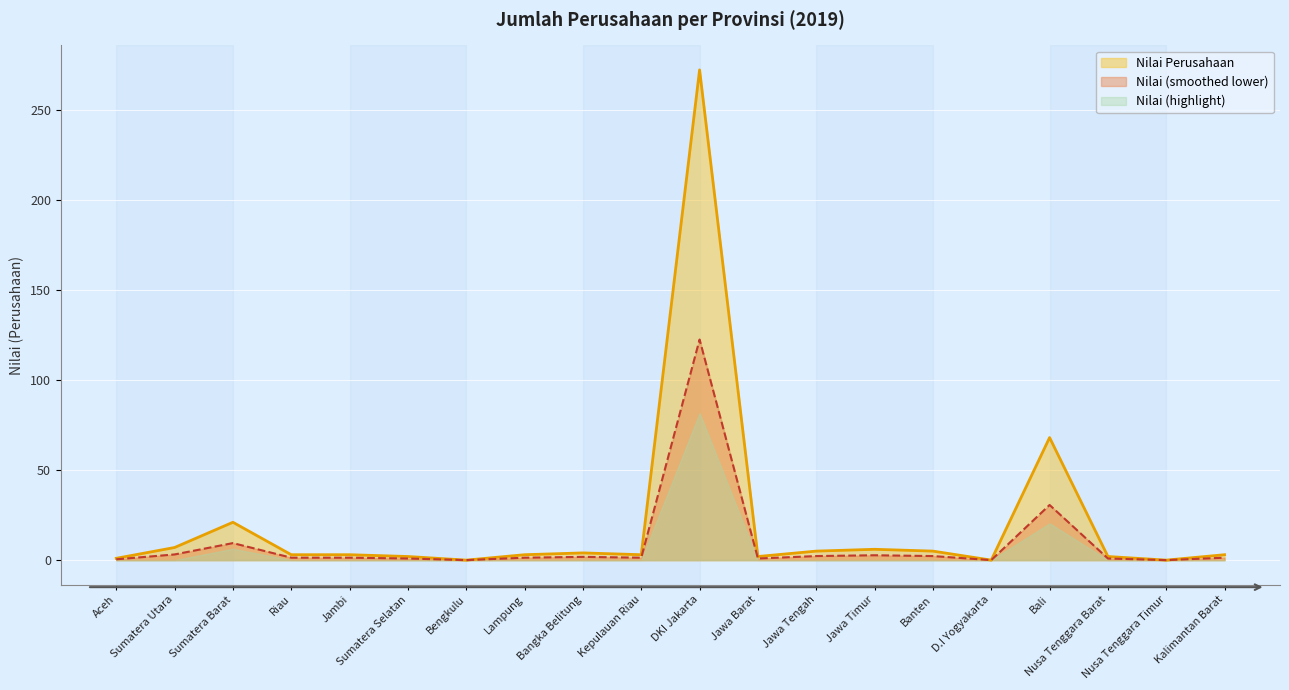

At which category is the sum across all series the highest?

DKI Jakarta